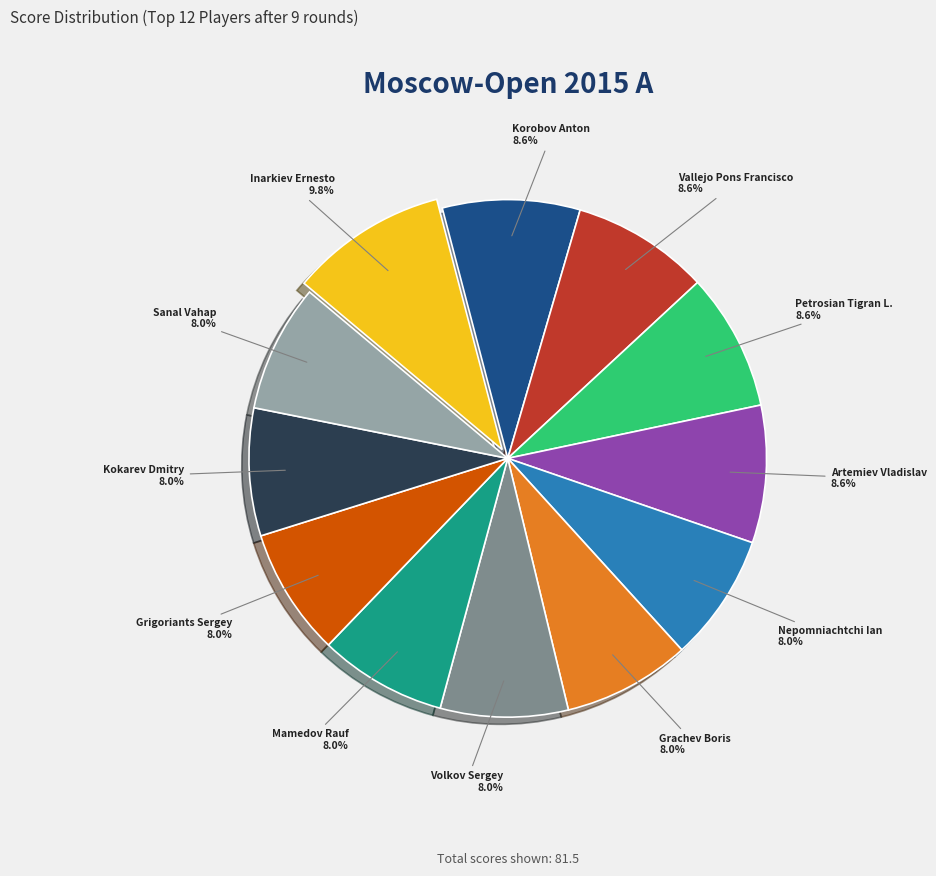

Is there any slice that represents more than half of the pie?

No